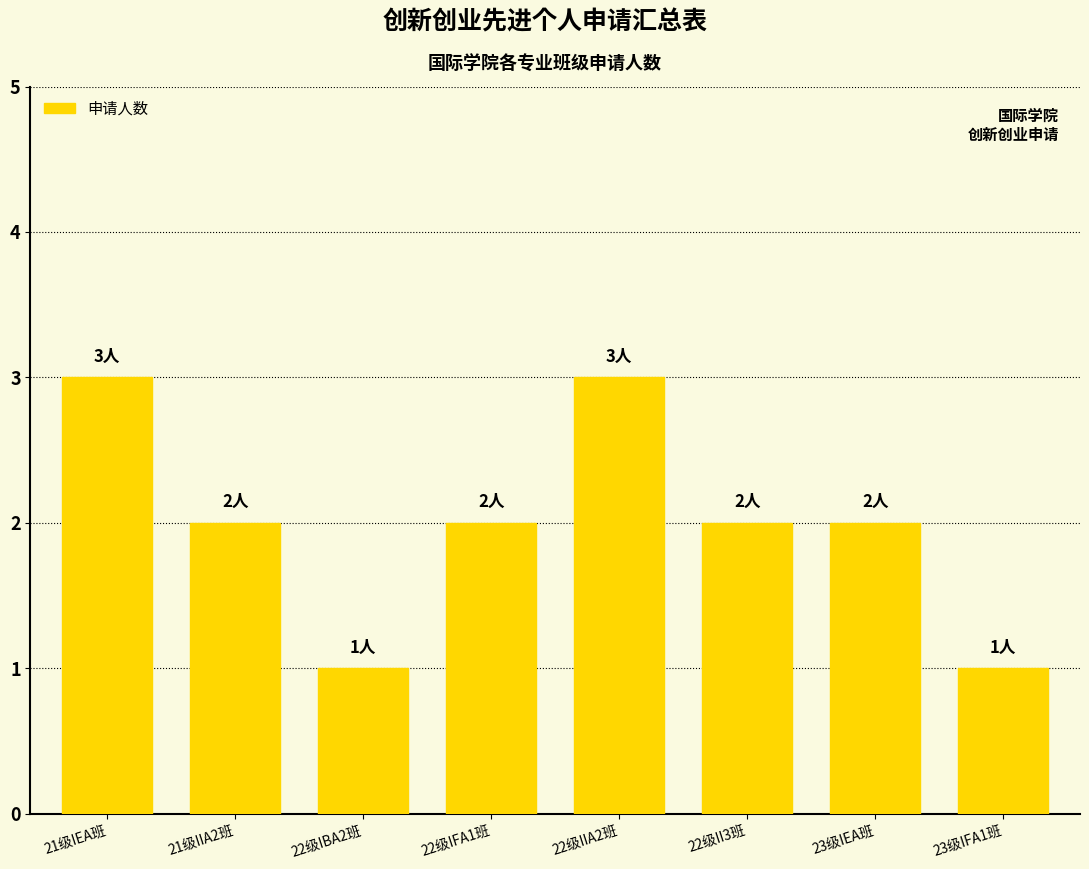

How many series are shown in this chart?

1